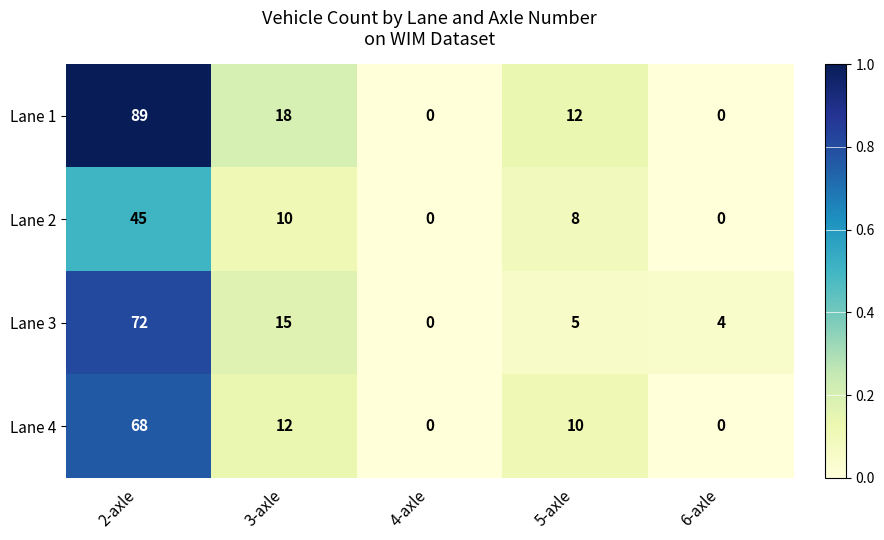

The Lane 4 series shows 36 at 4-axle. True or false?

False